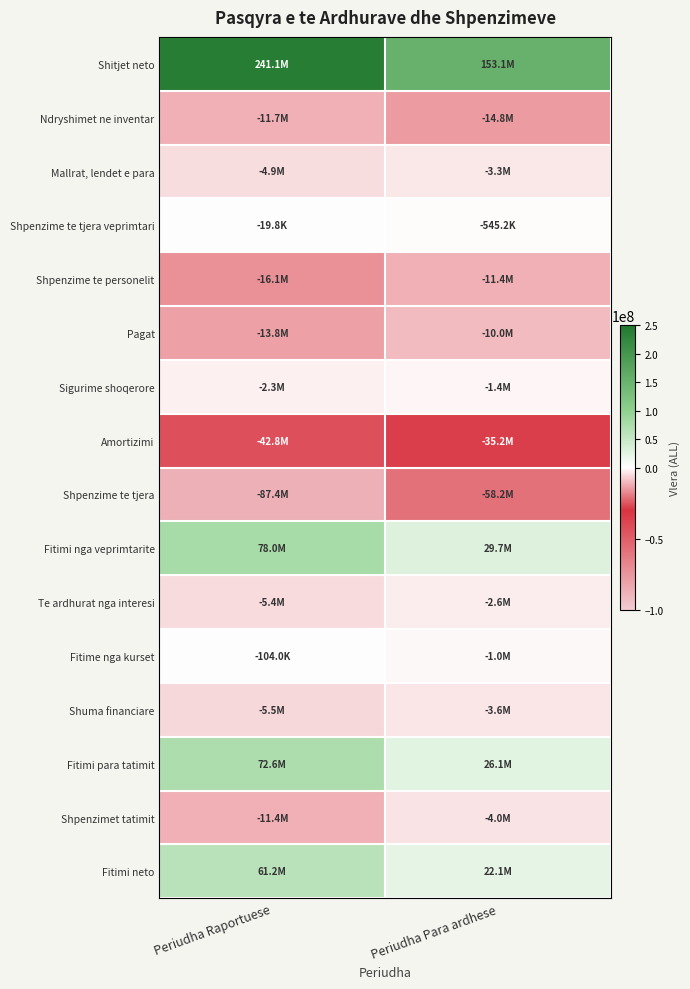

Reading right to left, what are all the values shown in this chart?

Shitjet neto: Periudha Para ardhese=153117666.6	Periudha Raportuese=241059994.1
Ndryshimet ne inventar: Periudha Para ardhese=-14836408.5	Periudha Raportuese=-11706697.6
Mallrat, lendet e para: Periudha Para ardhese=-3258364.5	Periudha Raportuese=-4927316.3
Shpenzime te tjera veprimtari: Periudha Para ardhese=-545205.3	Periudha Raportuese=-19750.0
Shpenzime te personelit: Periudha Para ardhese=-11372329.0	Periudha Raportuese=-16111751.0
Pagat: Periudha Para ardhese=-9978085.0	Periudha Raportuese=-13794901.0
Sigurime shoqerore: Periudha Para ardhese=-1394244.0	Periudha Raportuese=-2316850.0
Amortizimi: Periudha Para ardhese=-35185900.3	Periudha Raportuese=-42814215.0
Shpenzime te tjera: Periudha Para ardhese=-58213650.6	Periudha Raportuese=-87430908.1
Fitimi nga veprimtarite: Periudha Para ardhese=29705808.4	Periudha Raportuese=78049356.2
Te ardhurat nga interesi: Periudha Para ardhese=-2584482.7	Periudha Raportuese=-5373565.6
Fitime nga kurset: Periudha Para ardhese=-1044472.1	Periudha Raportuese=-104028.7
Shuma financiare: Periudha Para ardhese=-3628954.8	Periudha Raportuese=-5477594.3
Fitimi para tatimit: Periudha Para ardhese=26076853.6	Periudha Raportuese=72571761.8
Shpenzimet tatimit: Periudha Para ardhese=-4008976.0	Periudha Raportuese=-11375227.0
Fitimi neto: Periudha Para ardhese=22067877.7	Periudha Raportuese=61196534.9